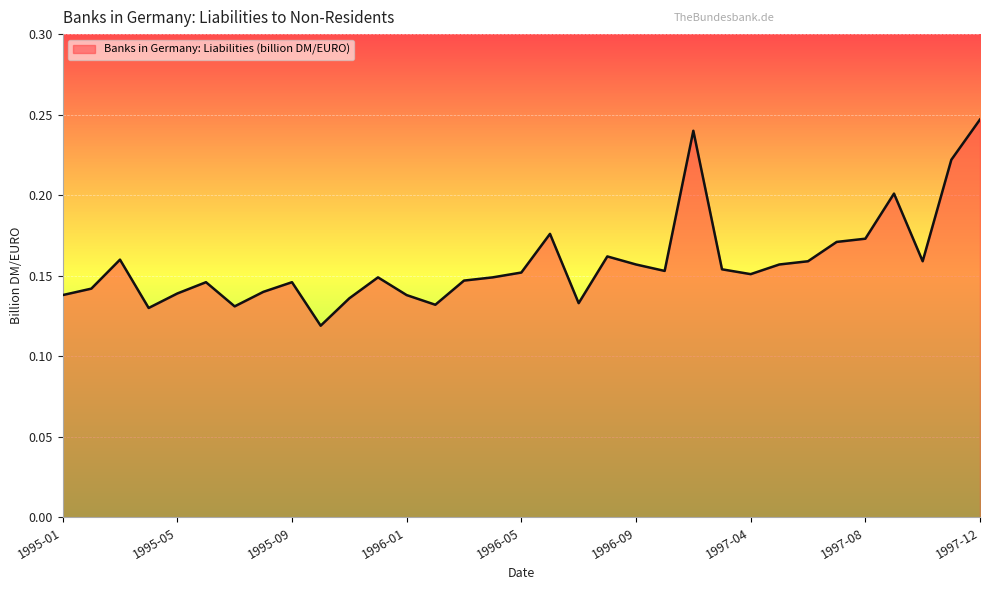

Rank the categories by value from highest to lowest.

1997-12, 1996-11, 1997-11, 1997-09, 1996-06, 1997-08, 1997-07, 1996-08, 1995-03, 1997-06, 1997-10, 1996-09, 1997-05, 1997-03, 1996-10, 1996-05, 1997-04, 1995-12, 1996-04, 1996-03, 1995-06, 1995-09, 1995-02, 1995-08, 1995-05, 1995-01, 1996-01, 1995-11, 1996-07, 1996-02, 1995-07, 1995-04, 1995-10